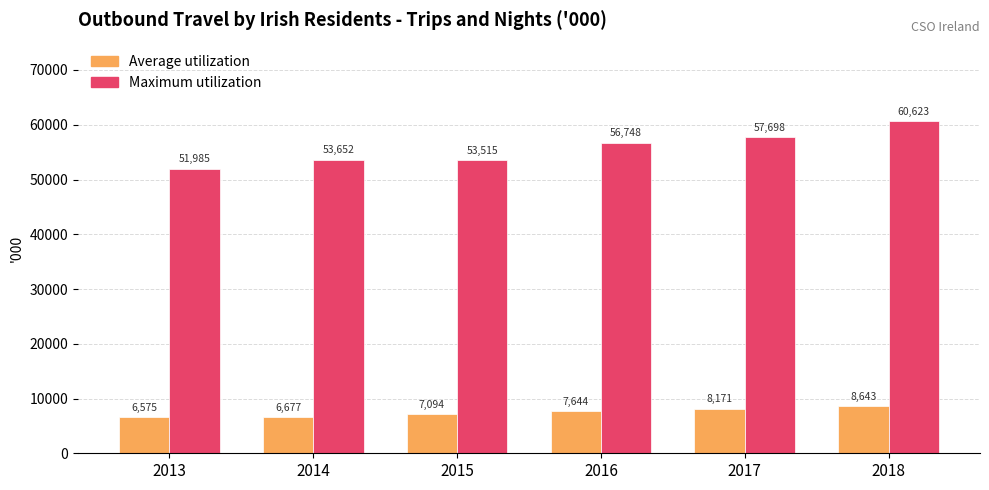

Rank the series by their maximum value, from highest to lowest.

Maximum utilization, Average utilization